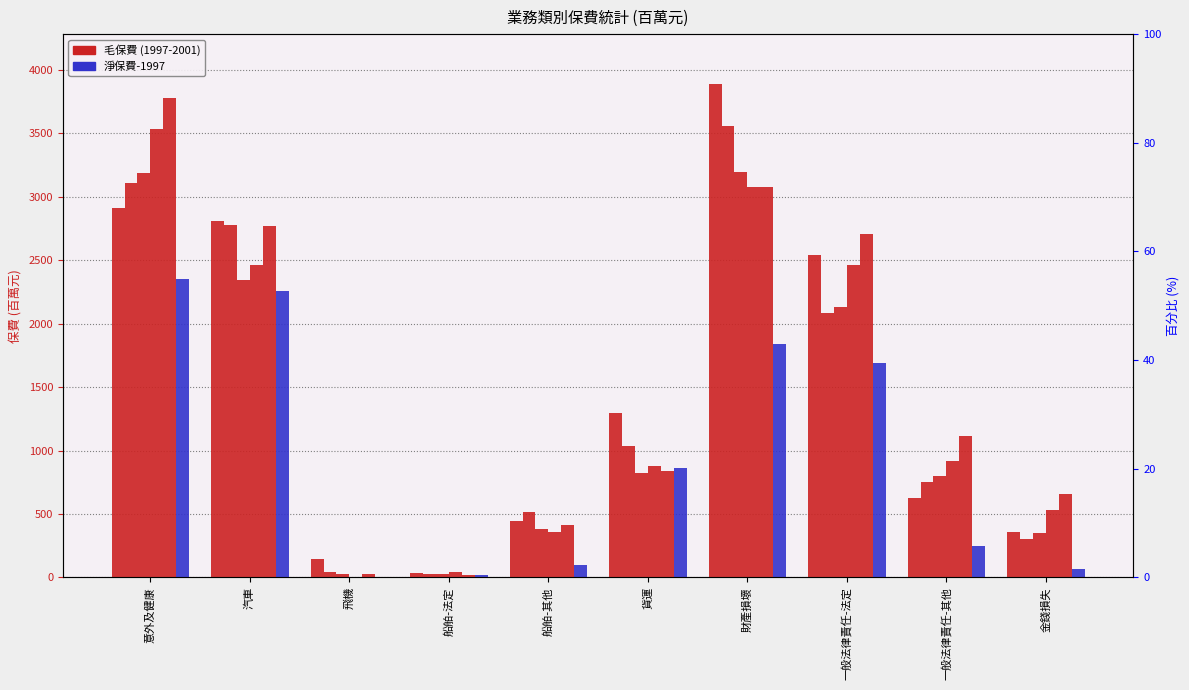

Reading left to right, what are all the values shown in this chart?

毛保費-1997: 意外及健康=2914.2	汽車=2811.2	飛機=147.1	船舶-法定=31.5	船舶-其他=443.8	貨運=1298.3	財產損壞=3893.4	一般法律責任-法定=2537.9	一般法律責任-其他=625.5	金錢損失=355.1
毛保費-1998: 意外及健康=3106.9	汽車=2776.7	飛機=40.8	船舶-法定=26.7	船舶-其他=519.3	貨運=1038.2	財產損壞=3561.5	一般法律責任-法定=2080.4	一般法律責任-其他=750.4	金錢損失=300.2
毛保費-1999: 意外及健康=3191.3	汽車=2345.5	飛機=28.4	船舶-法定=25.9	船舶-其他=378.0	貨運=824.1	財產損壞=3195.9	一般法律責任-法定=2129.5	一般法律責任-其他=802.1	金錢損失=350.4
毛保費-2000: 意外及健康=3536.6	汽車=2465.6	飛機=2.6	船舶-法定=40.5	船舶-其他=357.6	貨運=876.6	財產損壞=3081.3	一般法律責任-法定=2464.3	一般法律責任-其他=916.1	金錢損失=531.6
毛保費-2001: 意外及健康=3779.6	汽車=2766.7	飛機=27.9	船舶-法定=22.6	船舶-其他=412.2	貨運=839.4	財產損壞=3080.9	一般法律責任-法定=2703.3	一般法律責任-其他=1112.3	金錢損失=657.0
淨保費-1997: 意外及健康=2349.0	汽車=2258.0	飛機=5.9	船舶-法定=16.1	船舶-其他=98.1	貨運=860.1	財產損壞=1840.3	一般法律責任-法定=1693.8	一般法律責任-其他=246.9	金錢損失=63.7